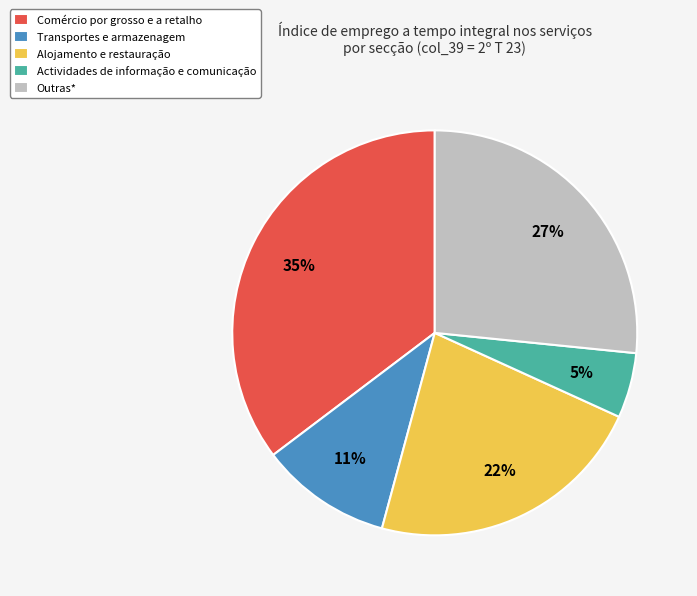

To the nearest percent, what percentage of the pie is Outras*?

27%